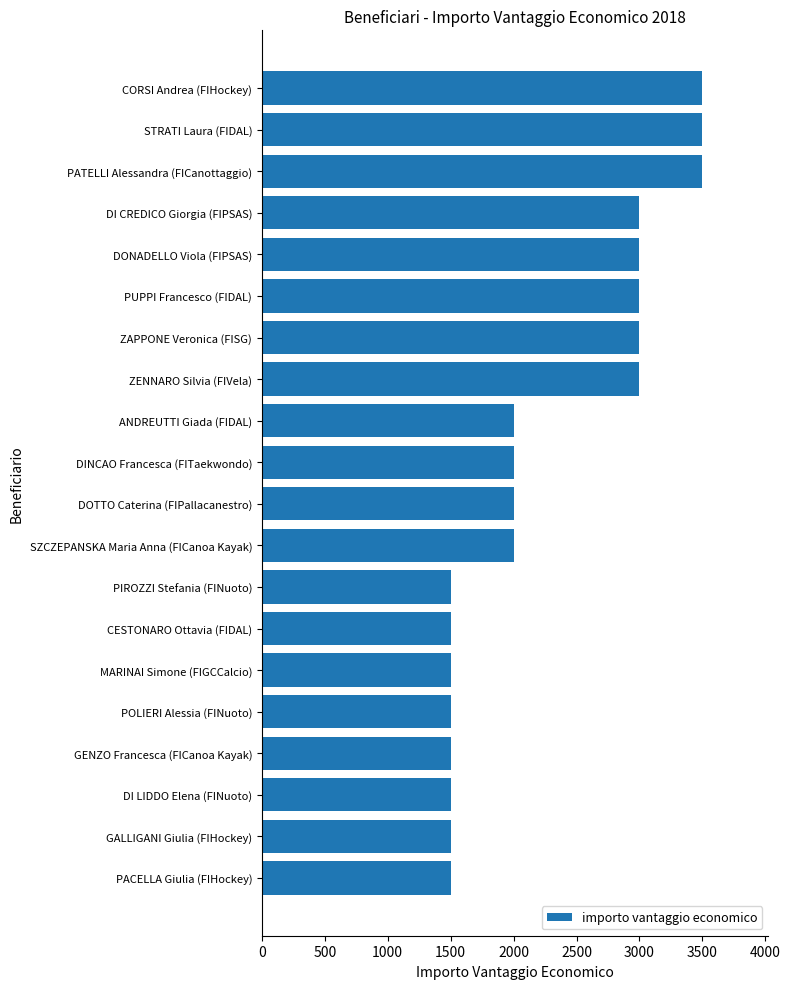

What is the difference between the maximum and minimum values?

2000